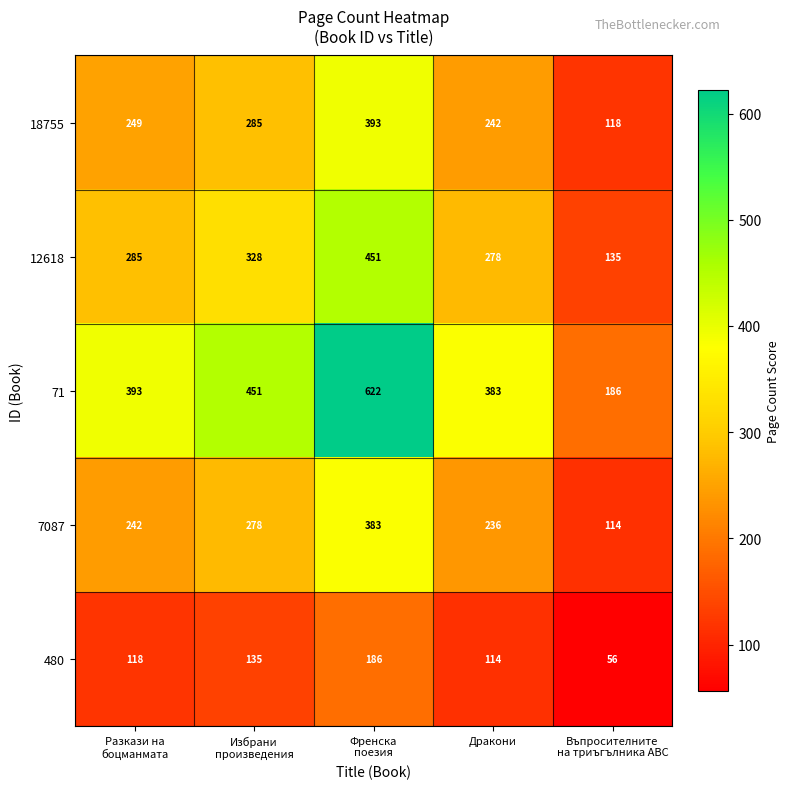

Rank the series by their maximum value, from lowest to highest.

480, 7087, 18755, 12618, 71